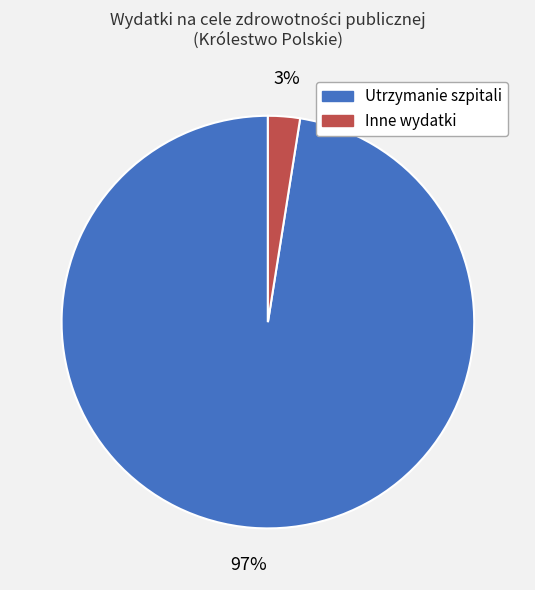

To the nearest percent, what portion does Inne wydatki represent?

3%